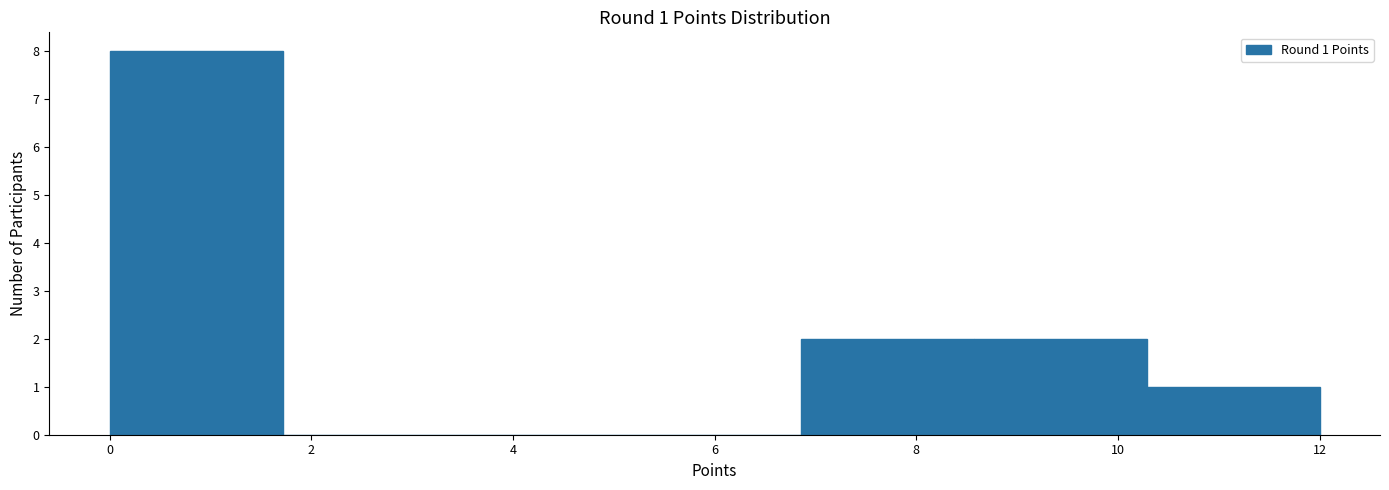

Over which range of the x-axis is the bar tallest?

0.0 to 1.8